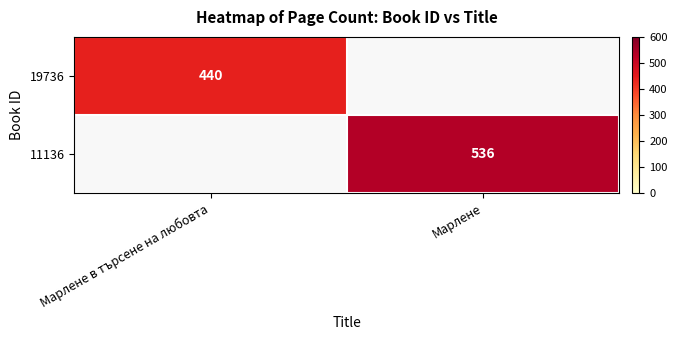

Is the value of 11136 at Марлене greater than the value of 19736 at Марлене в търсене на любовта?

Yes